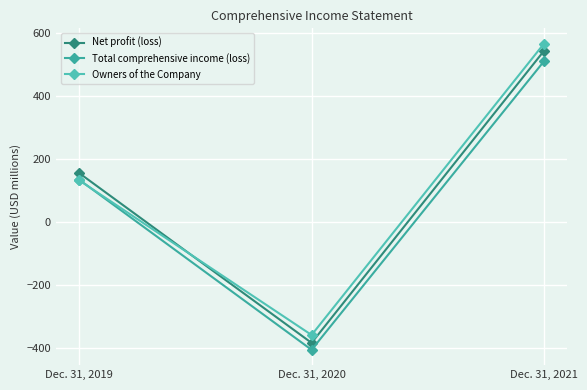

The Owners of the Company series shows 565 at Dec. 31, 2021. True or false?

True